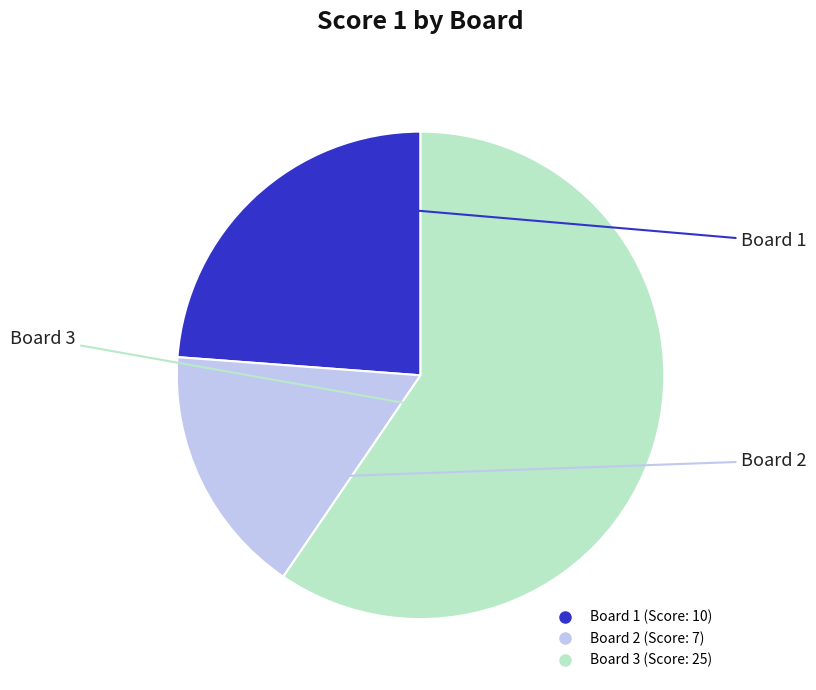

Which category has the biggest portion of the pie?

Board 3